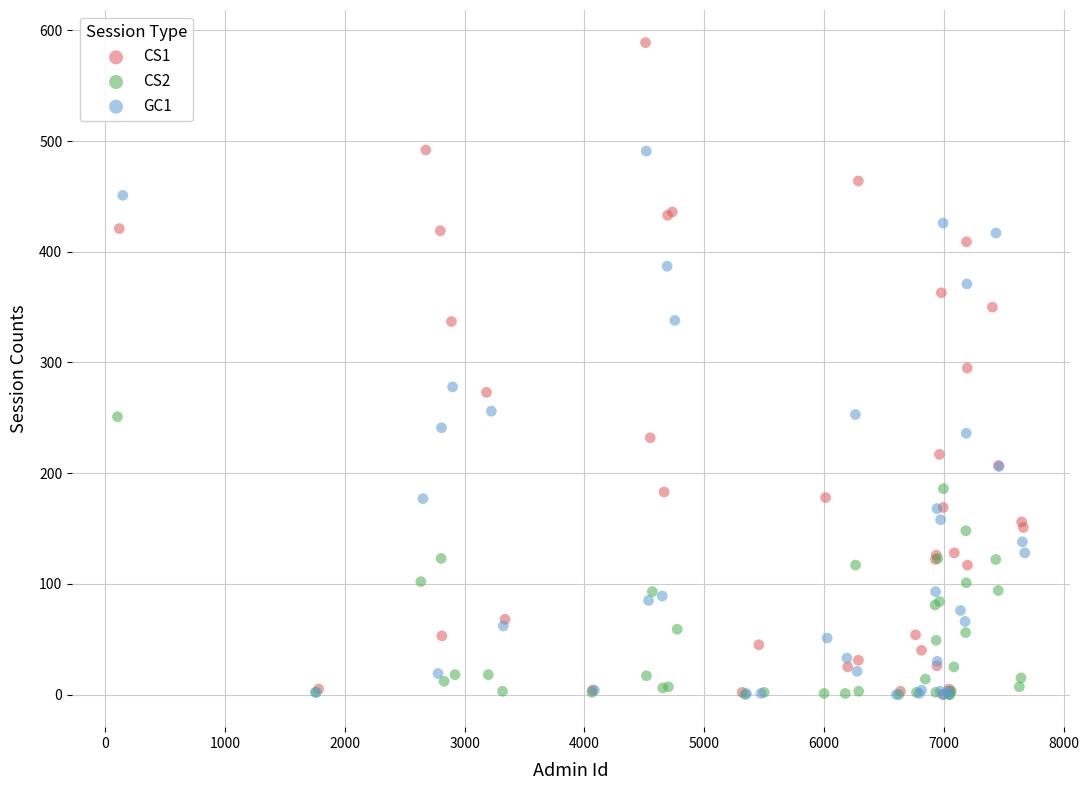

Which series contains the highest Y value?

CS1